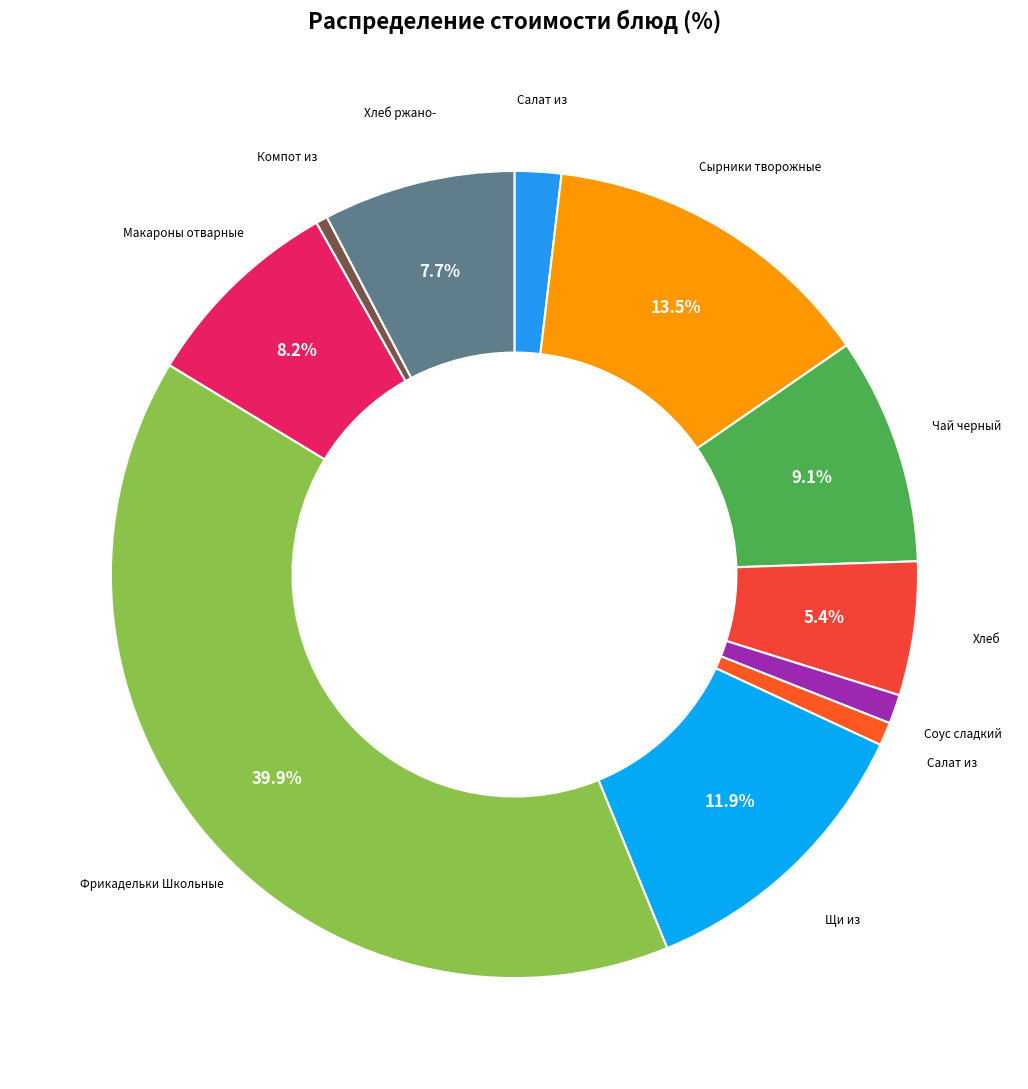

Which category has the smallest portion of the pie?

Компот из сухофруктов